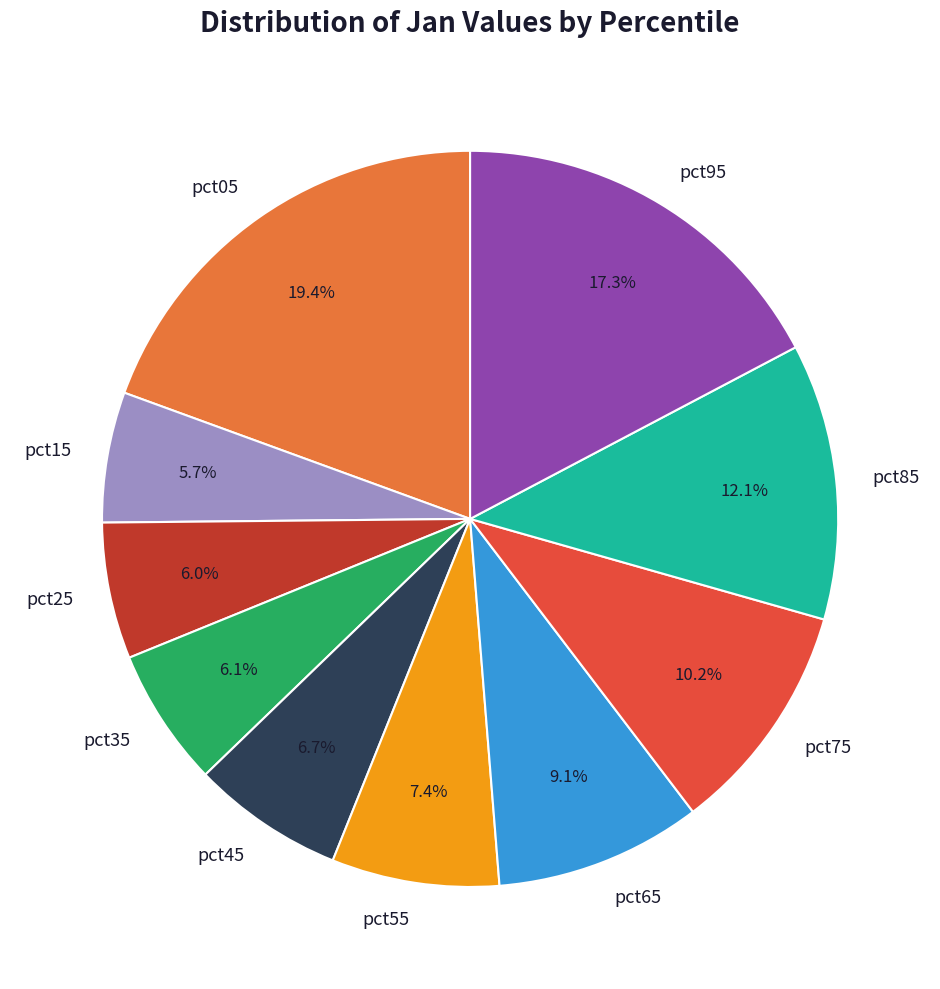

Is there any slice that represents more than half of the pie?

No